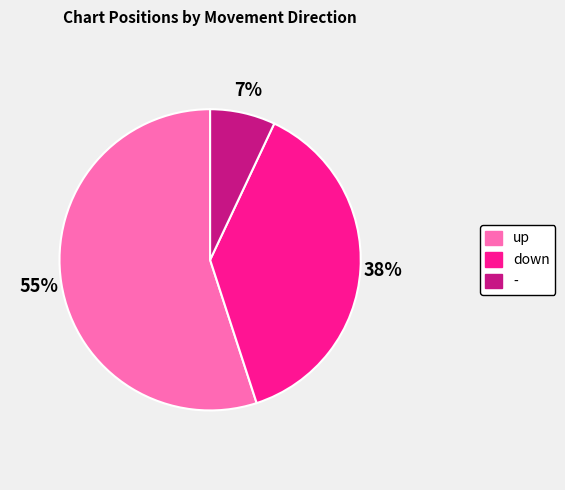

Which category has the biggest portion of the pie?

up